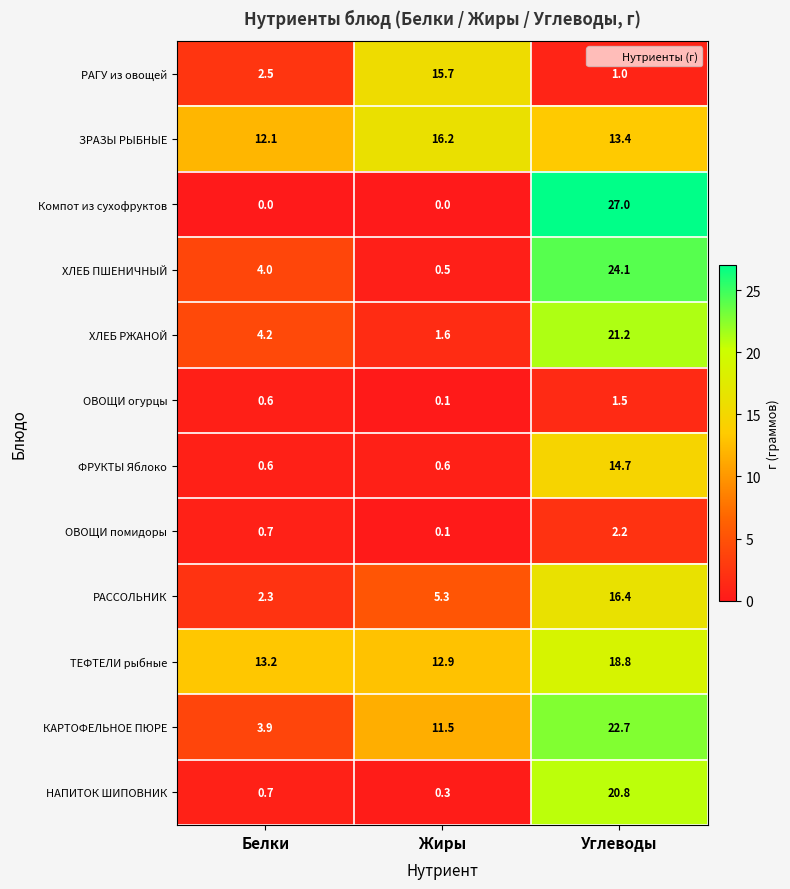

What is the approximate value of ЗРАЗЫ РЫБНЫЕ at Углеводы?

13.4